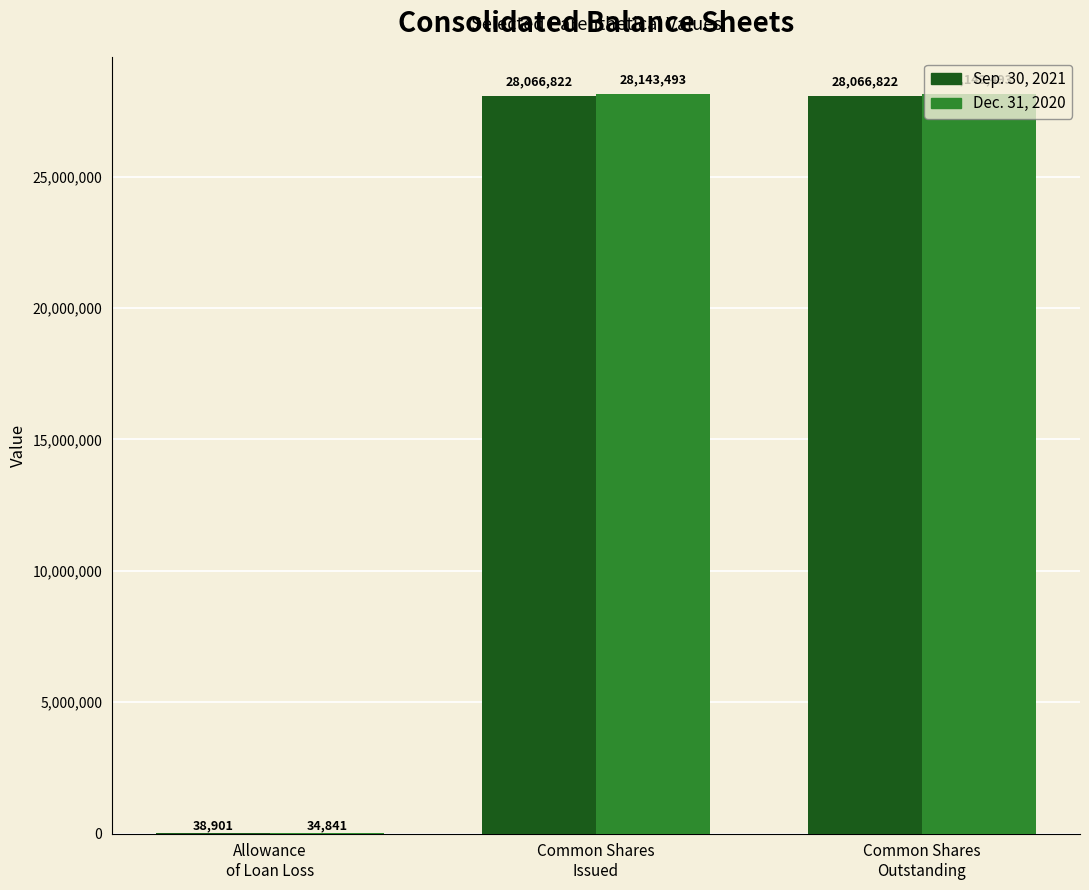

The Dec. 31, 2020 series shows 34841 at Allowance
of Loan Loss. True or false?

True